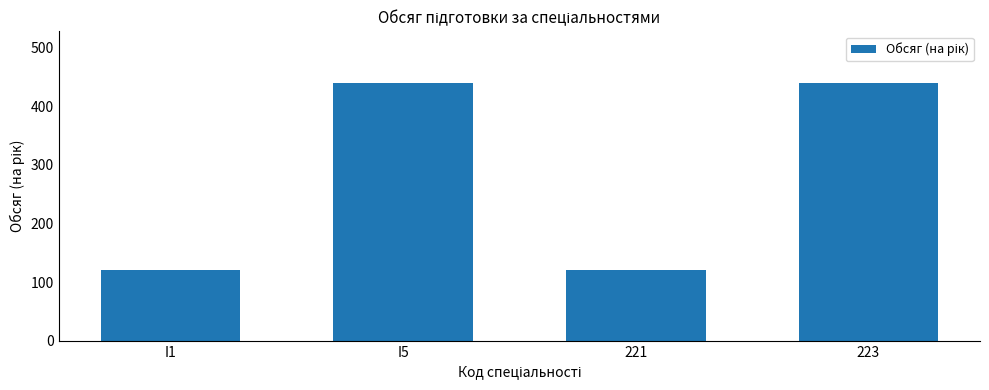

What is the maximum value shown in the chart?

440